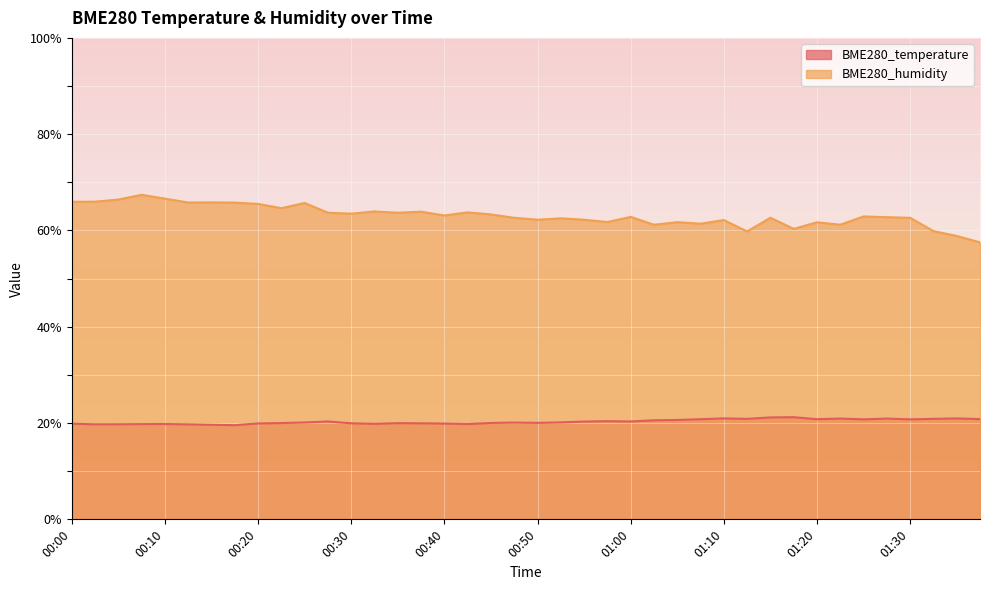

What is the difference between the highest and lowest values at 01:07?

40.6